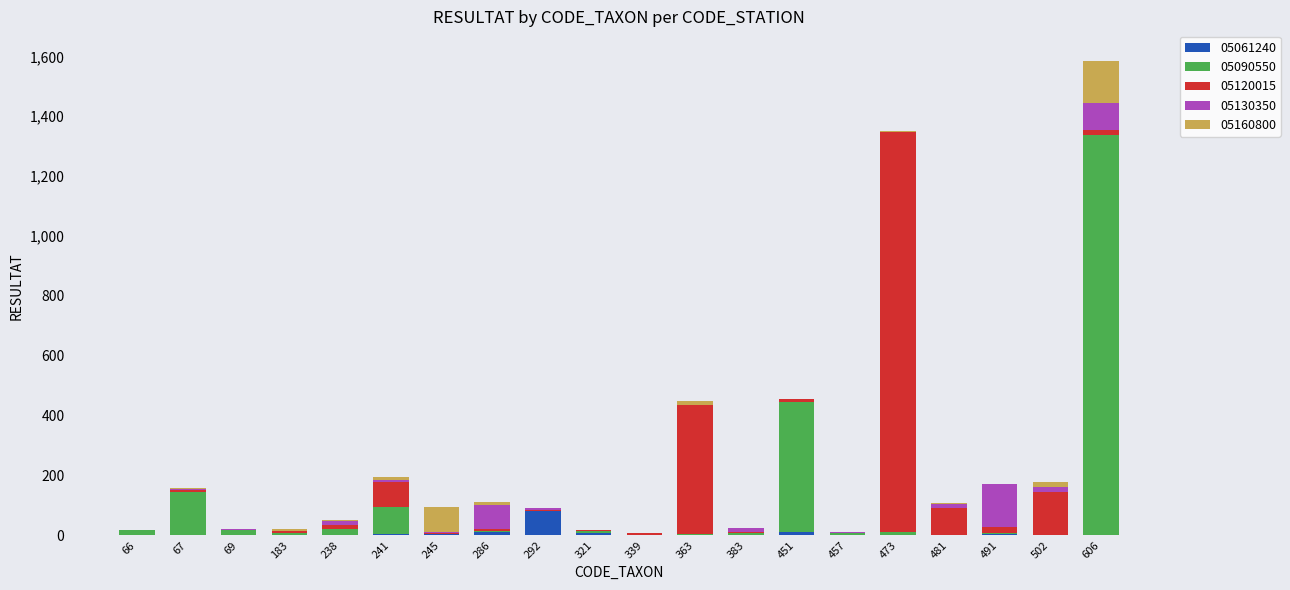

How many data points does each series have?

20